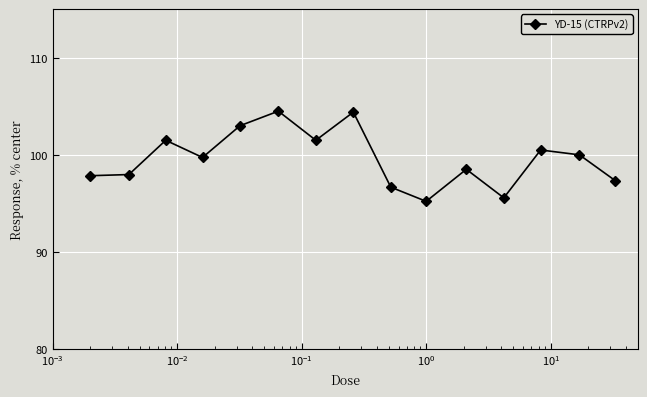

True or false: there are more than 1 points higher than both neighbors.

True